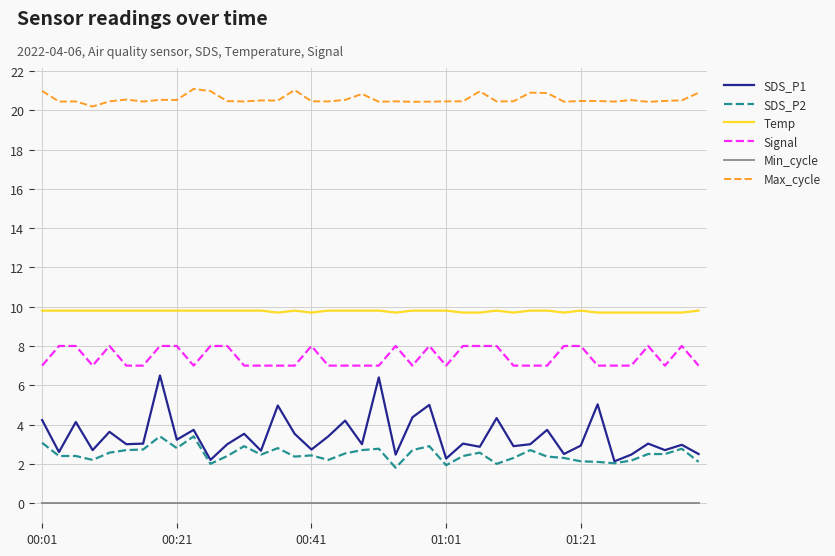

What is the greatest value displayed?

21.1